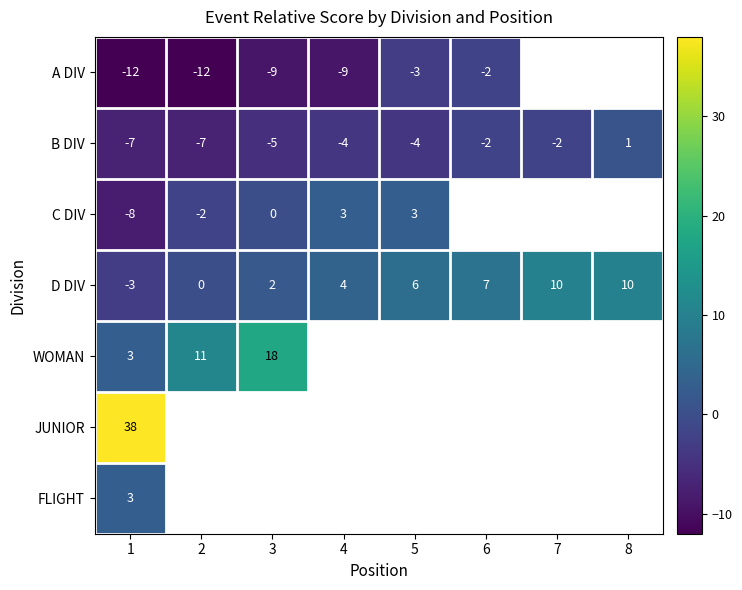

Is it true that A DIV equals -17 at 2?

False